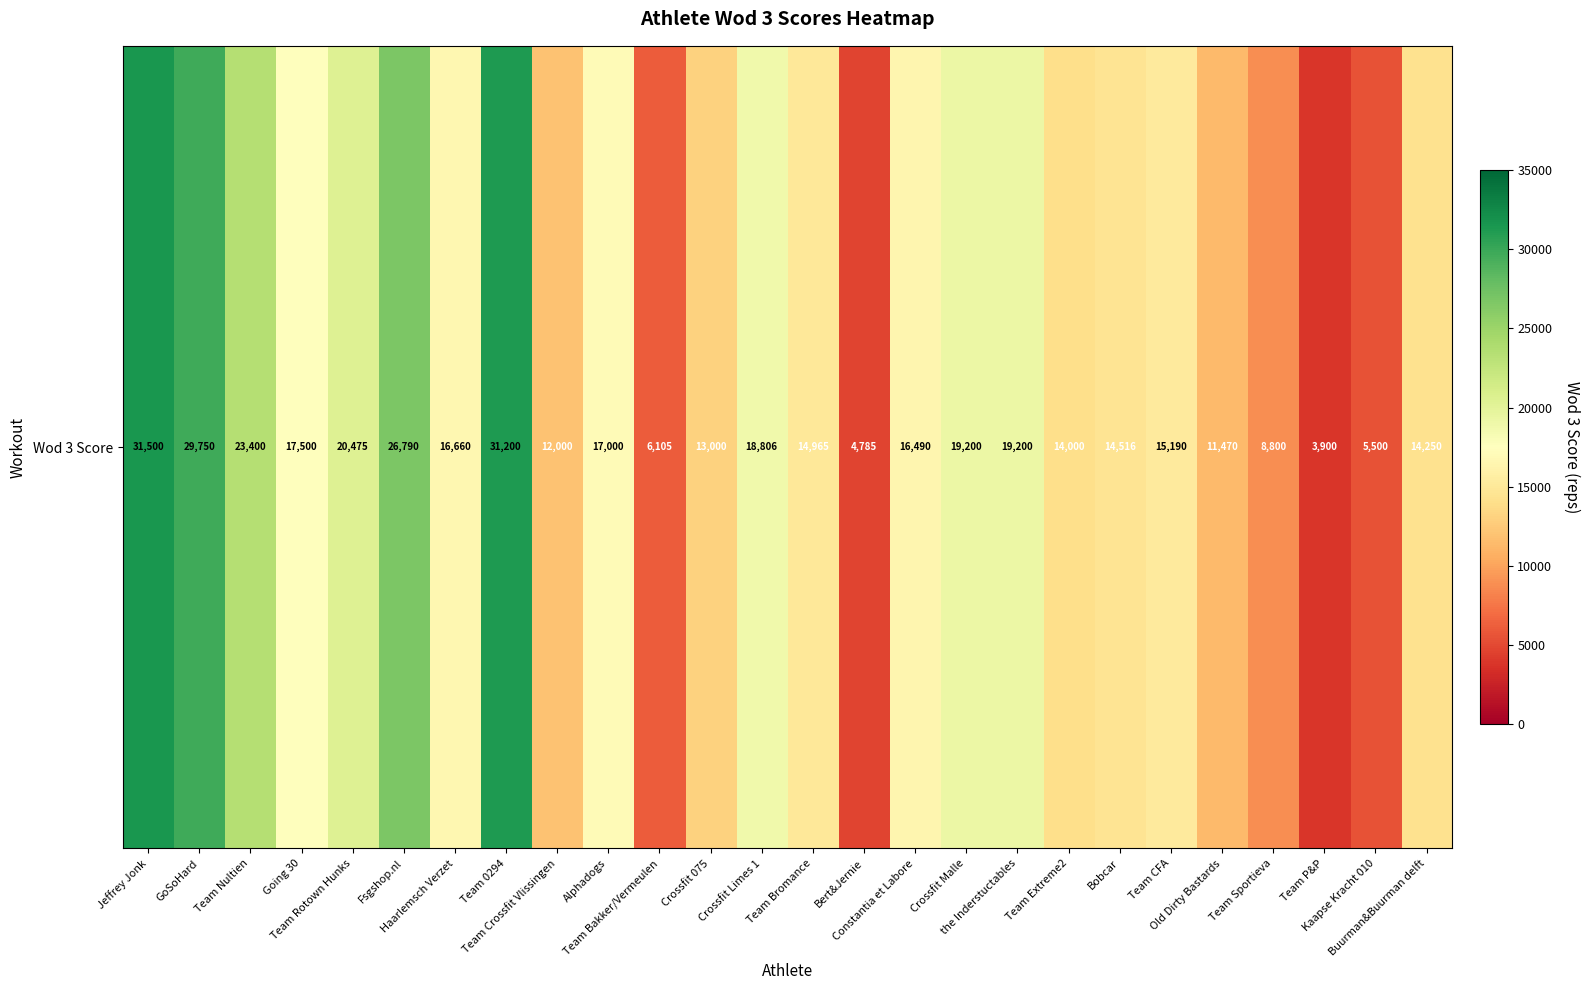

What is the change in value from Team Bromance to Constantia et Labore?

+1525